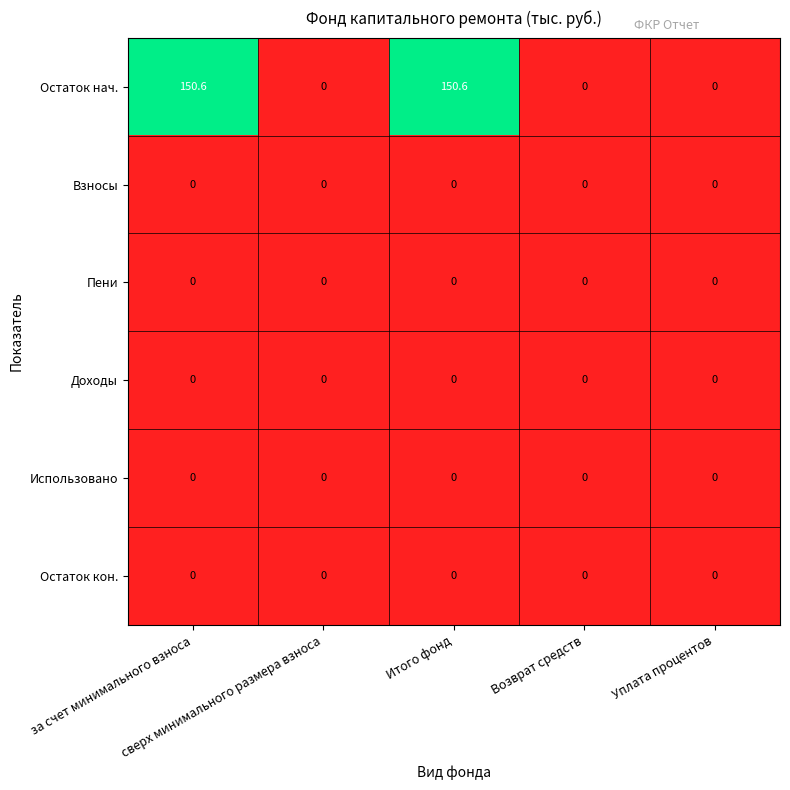

What is the average value of the Остаток нач. series?

60.2